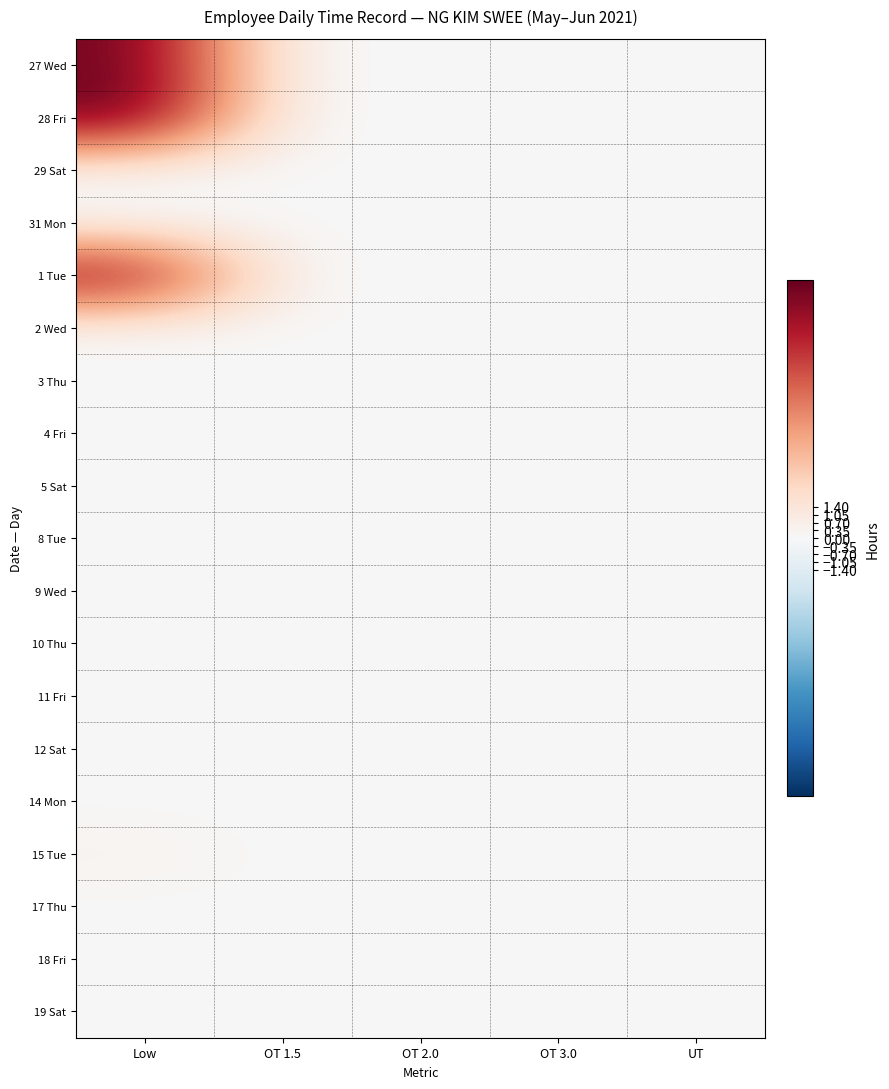

Reading right to left, what are all the values shown in this chart?

27 Wed: UT=0.0	OT 3.0=0.0	OT 2.0=0.0	OT 1.5=0.0	Low=11.2
28 Fri: UT=0.0	OT 3.0=0.0	OT 2.0=0.0	OT 1.5=0.0	Low=11.5
29 Sat: UT=0.0	OT 3.0=0.0	OT 2.0=0.0	OT 1.5=0.0	Low=0.0
31 Mon: UT=0.0	OT 3.0=0.0	OT 2.0=0.0	OT 1.5=0.0	Low=0.0
1 Tue: UT=0.0	OT 3.0=0.0	OT 2.0=0.0	OT 1.5=0.0	Low=10.5
2 Wed: UT=0.0	OT 3.0=0.0	OT 2.0=0.0	OT 1.5=0.0	Low=0.0
3 Thu: UT=0.0	OT 3.0=0.0	OT 2.0=0.0	OT 1.5=0.0	Low=0.0
4 Fri: UT=0.0	OT 3.0=0.0	OT 2.0=0.0	OT 1.5=0.0	Low=0.0
5 Sat: UT=0.0	OT 3.0=0.0	OT 2.0=0.0	OT 1.5=0.0	Low=0.0
8 Tue: UT=0.0	OT 3.0=0.0	OT 2.0=0.0	OT 1.5=0.0	Low=0.0
9 Wed: UT=0.0	OT 3.0=0.0	OT 2.0=0.0	OT 1.5=0.0	Low=0.0
10 Thu: UT=0.0	OT 3.0=0.0	OT 2.0=0.0	OT 1.5=0.0	Low=0.0
11 Fri: UT=0.0	OT 3.0=0.0	OT 2.0=0.0	OT 1.5=0.0	Low=0.0
12 Sat: UT=0.0	OT 3.0=0.0	OT 2.0=0.0	OT 1.5=0.0	Low=0.0
14 Mon: UT=0.0	OT 3.0=0.0	OT 2.0=0.0	OT 1.5=0.0	Low=0.0
15 Tue: UT=0.0	OT 3.0=0.0	OT 2.0=0.0	OT 1.5=0.0	Low=0.4
17 Thu: UT=0.0	OT 3.0=0.0	OT 2.0=0.0	OT 1.5=0.0	Low=0.0
18 Fri: UT=0.0	OT 3.0=0.0	OT 2.0=0.0	OT 1.5=0.0	Low=0.0
19 Sat: UT=0.0	OT 3.0=0.0	OT 2.0=0.0	OT 1.5=0.0	Low=0.0